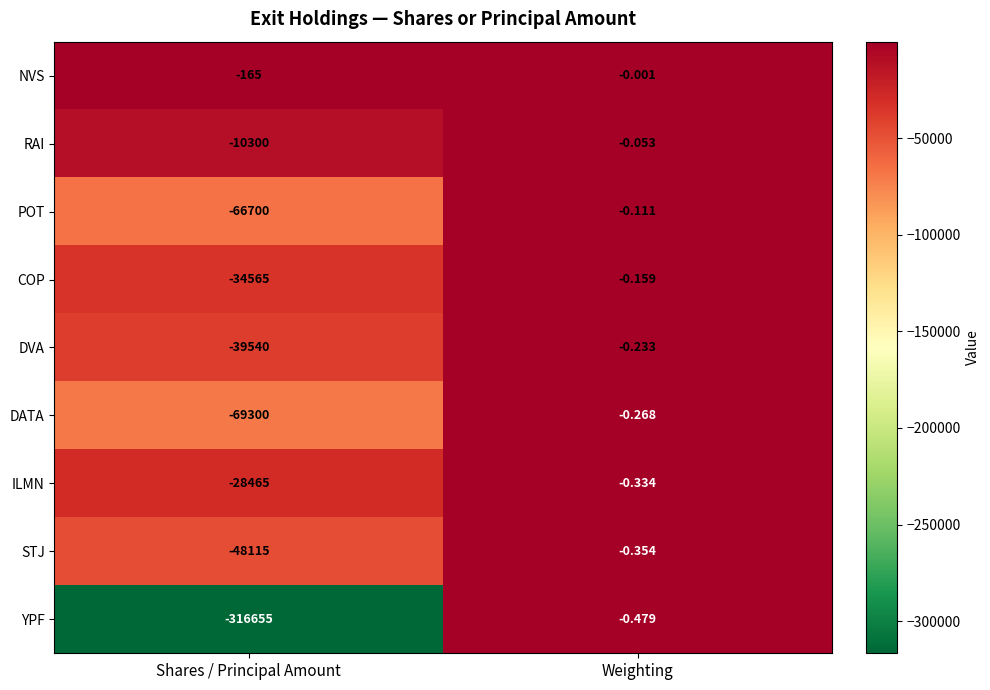

What is the difference between the highest and lowest values at Weighting?

0.5